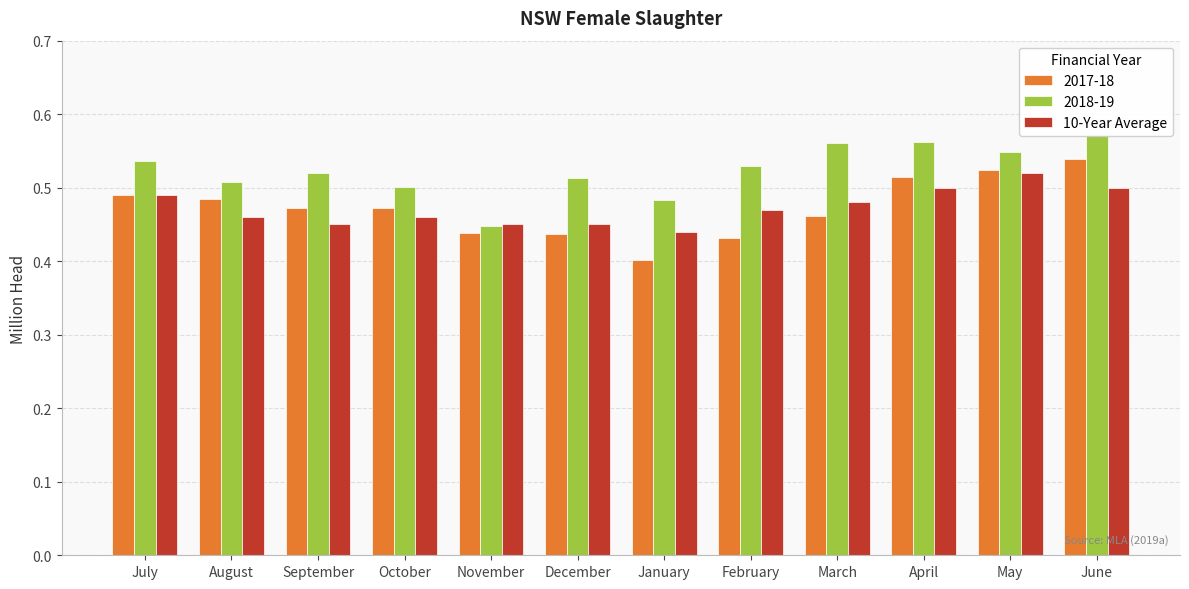

What is the value of the 4th bar from the left?

0.5